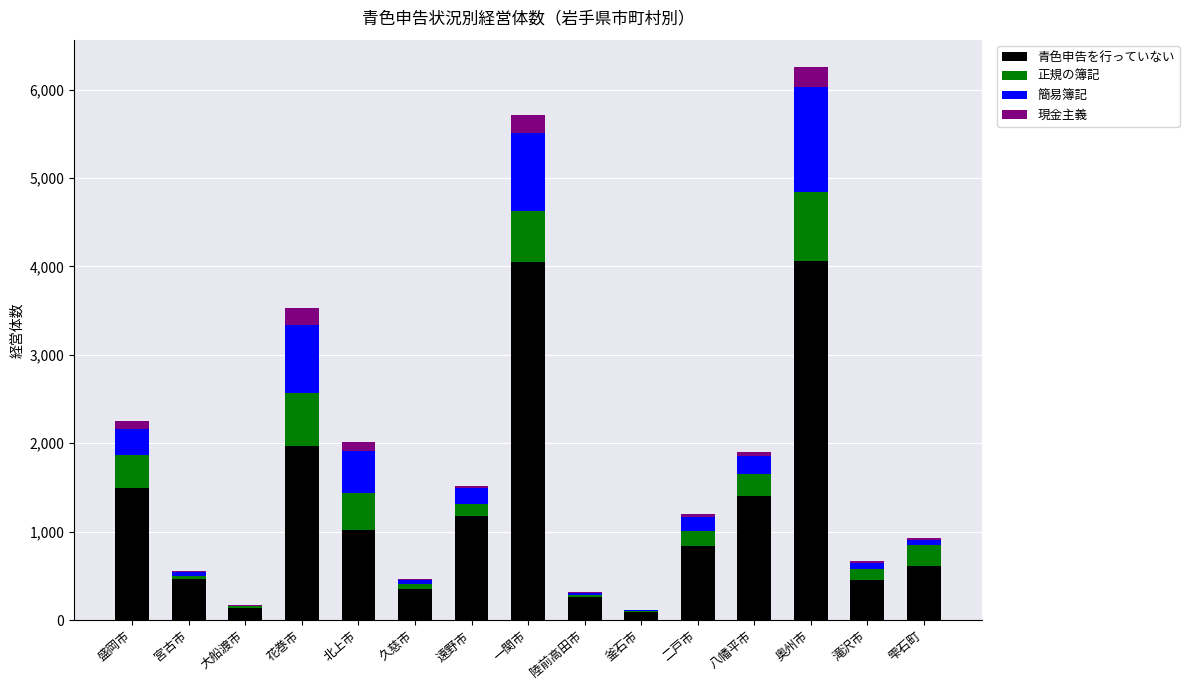

At which label is 青色申告を行っていない closest to 2077?

花巻市